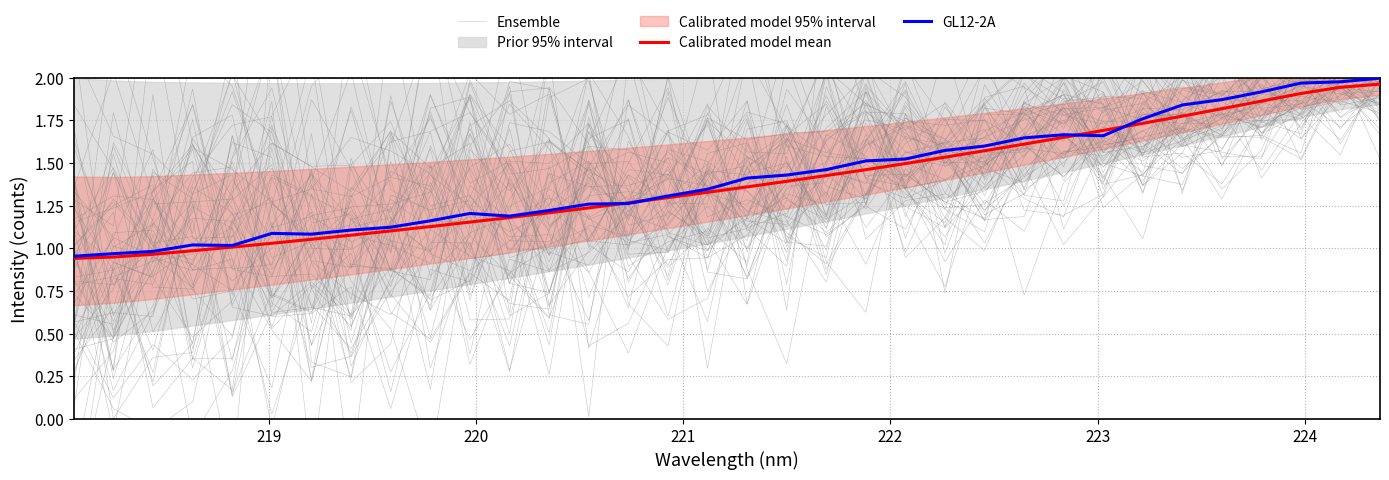

How many categories are shown in the chart?

34